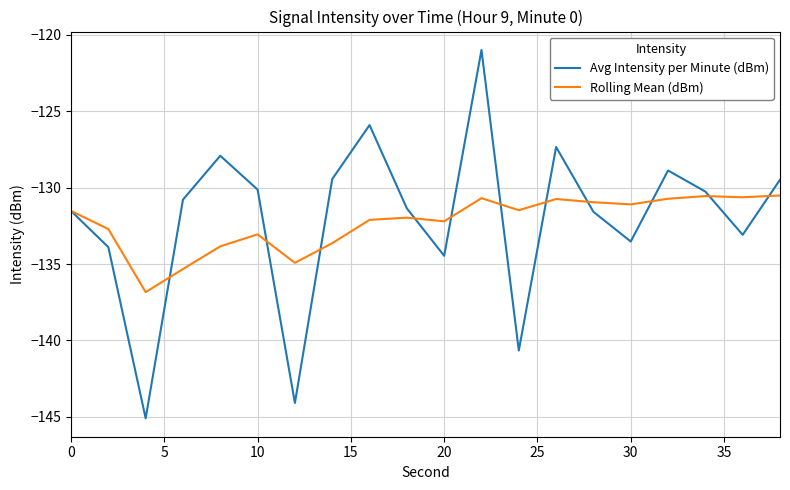

List the series in order of their peak value, highest first.

Avg Intensity per Minute (dBm), Rolling Mean (dBm)